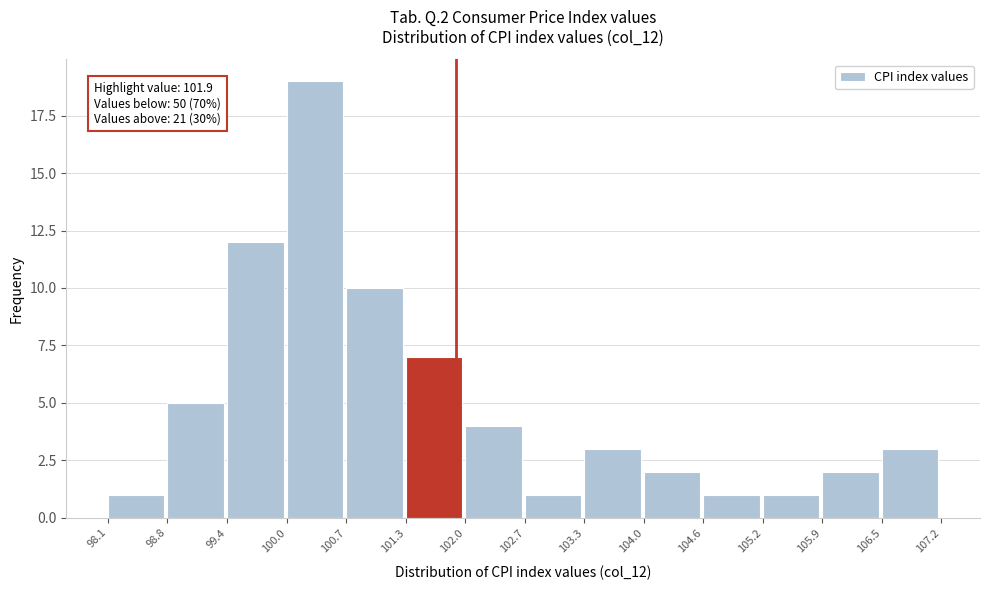

Which range on the x-axis has the tallest bar?

100.0 to 100.7